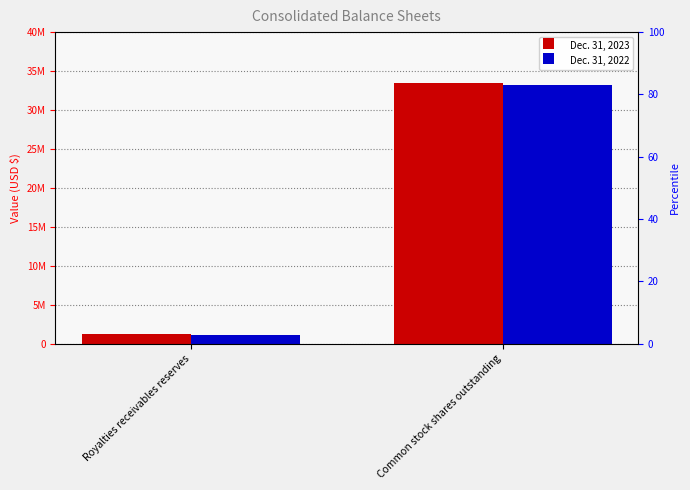

Which series has the largest total across all categories?

Dec. 31, 2023